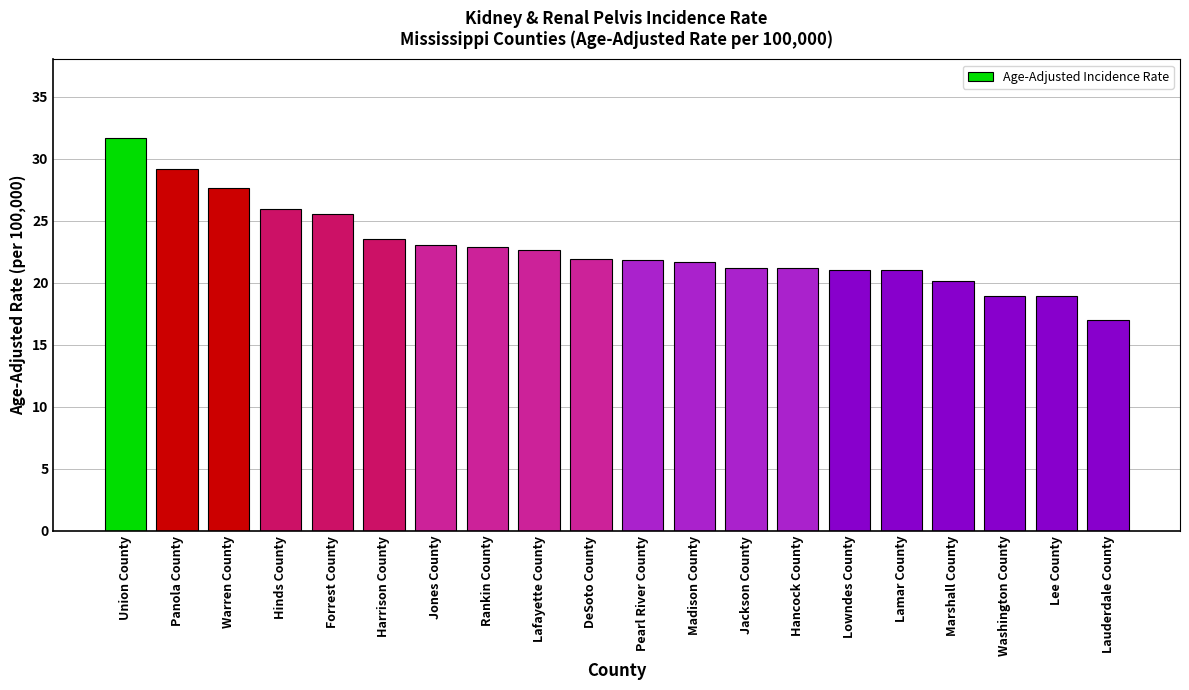

Which has a higher value, Forrest County or Warren County?

Warren County